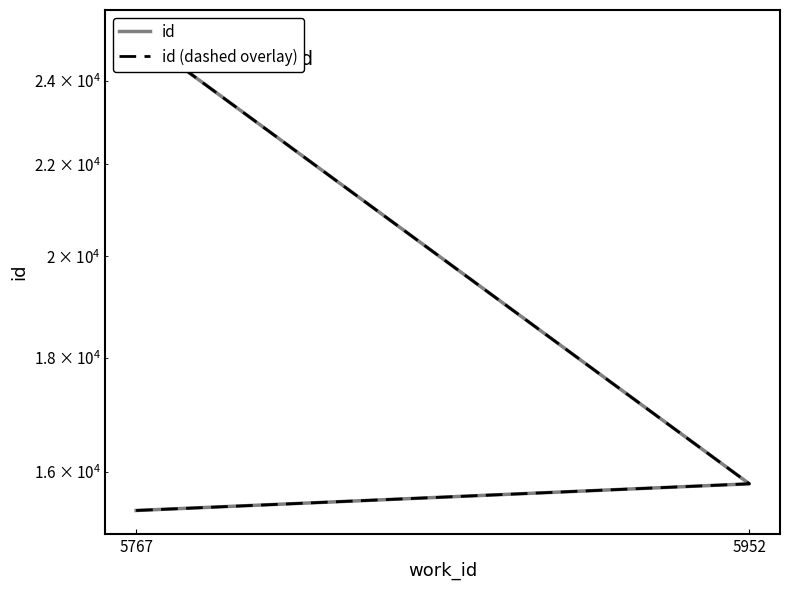

Which series has the largest range (max minus min)?

id